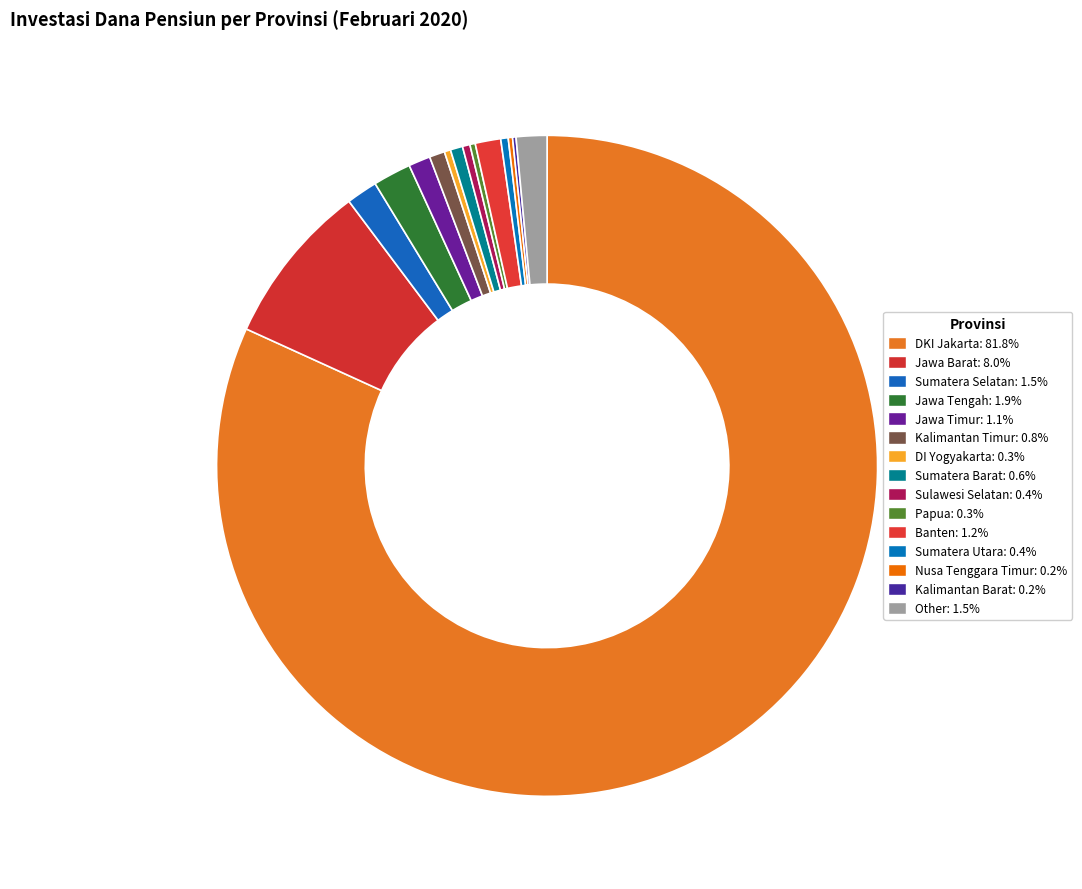

Which slice is the smallest?

Kalimantan Barat